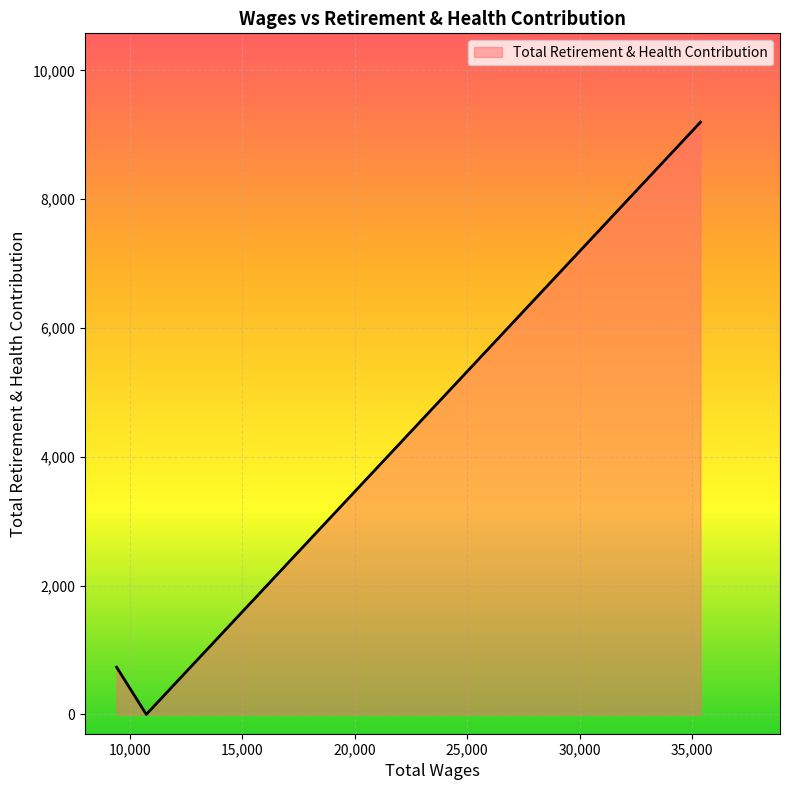

How many positive values are there?

2